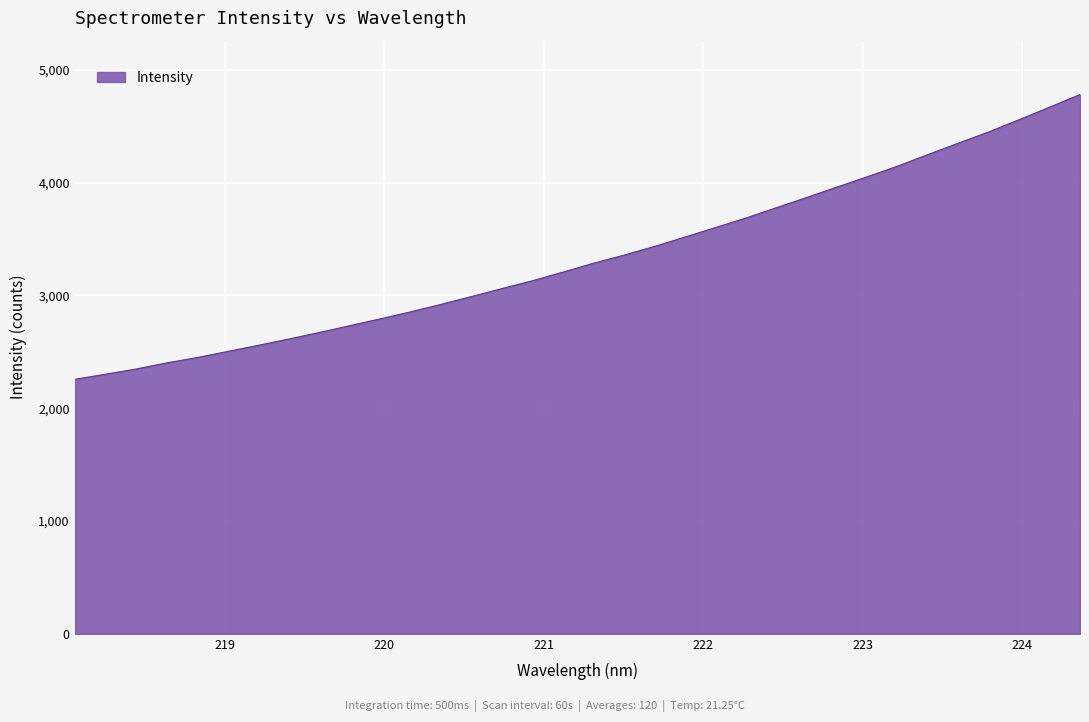

What is the maximum value shown in the chart?

4779.9